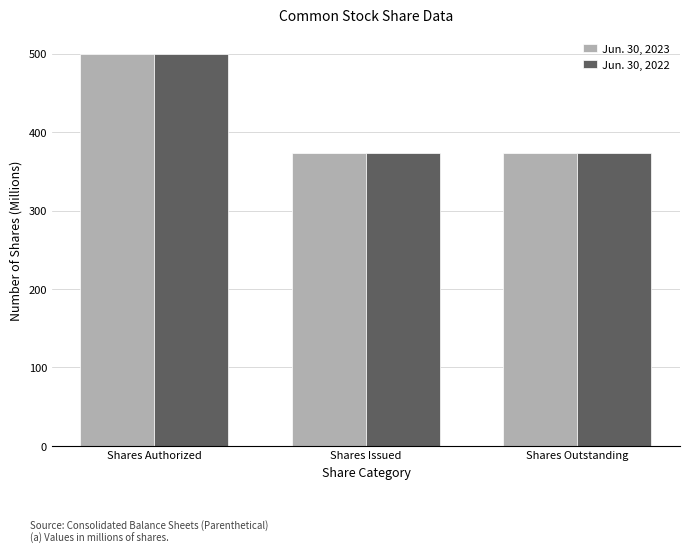

At which label does Jun. 30, 2022 reach its peak?

Shares Authorized